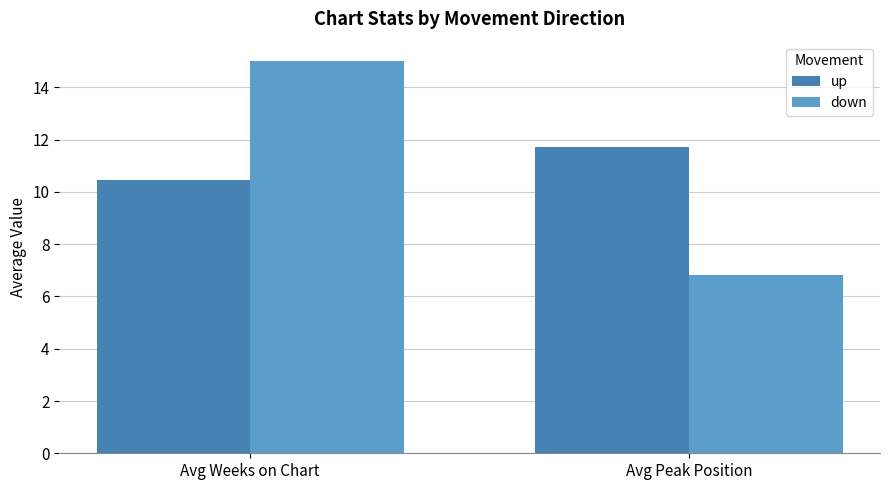

What is the difference between the down values at Avg Peak Position and Avg Weeks on Chart?

8.2